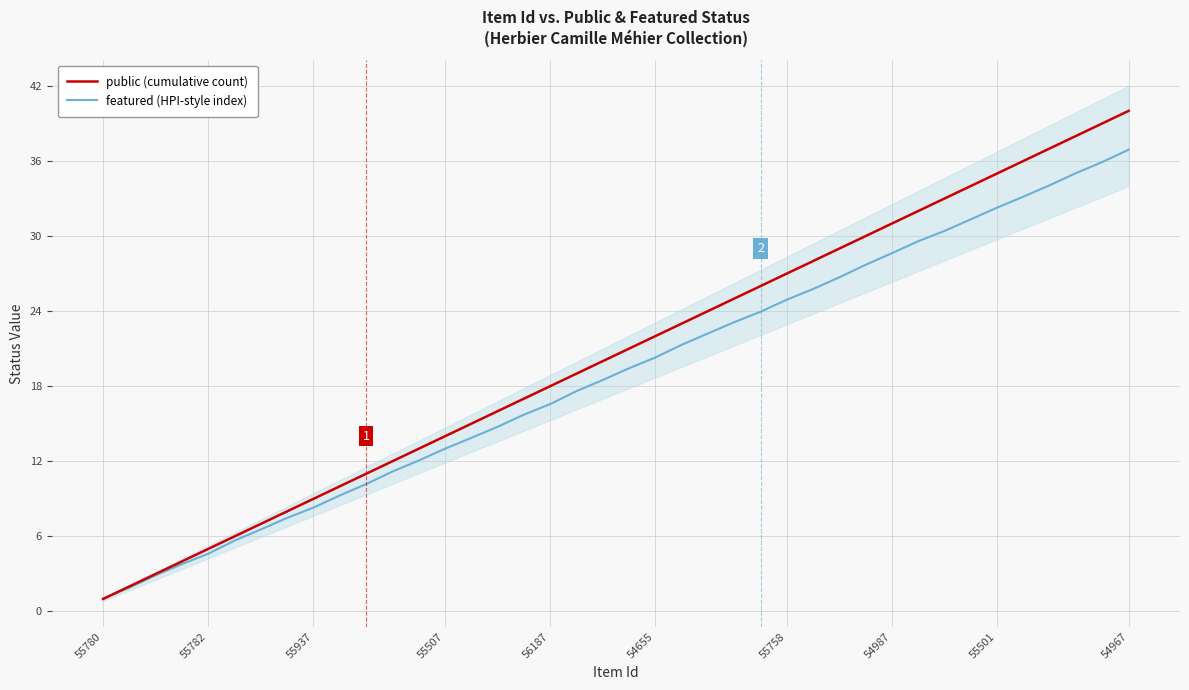

What is the minimum value for public (cumulative count)?

1.0